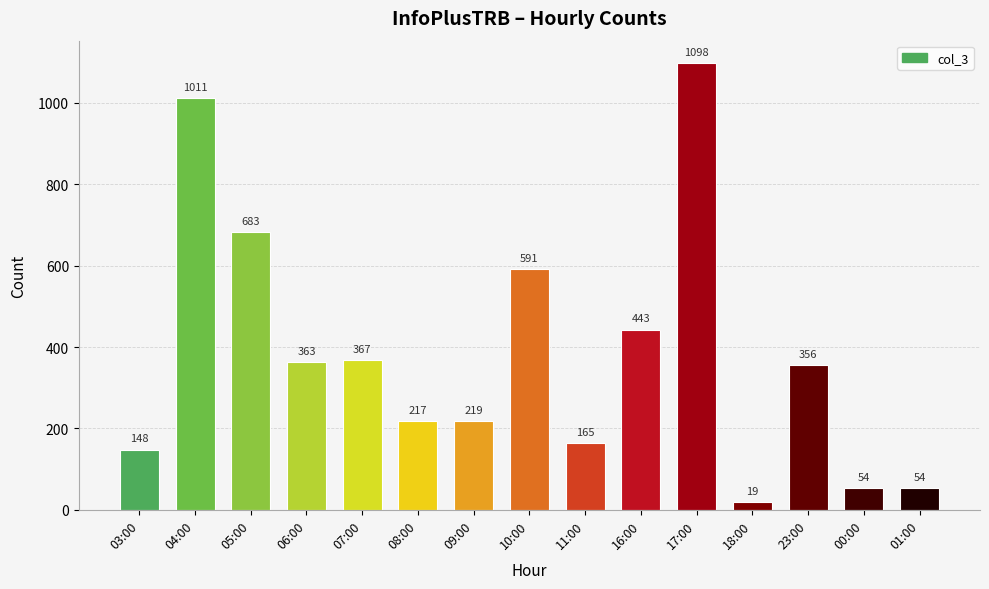

What is the sum of the values at 03:00 and 23:00?

504